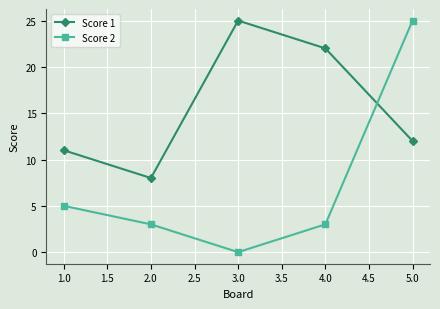

What is the spread (max minus min) of values at 1.0?

6